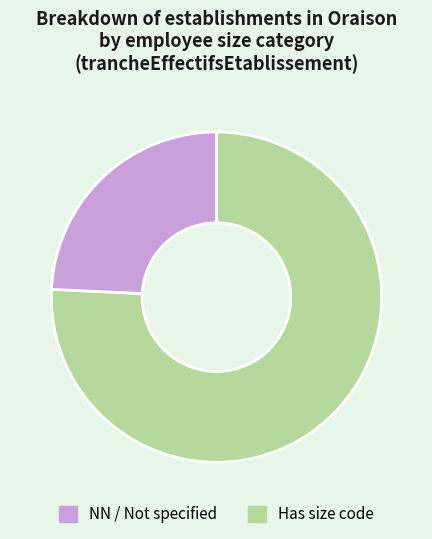

Do Has size code and NN / Not specified together represent more than half of the pie?

Yes